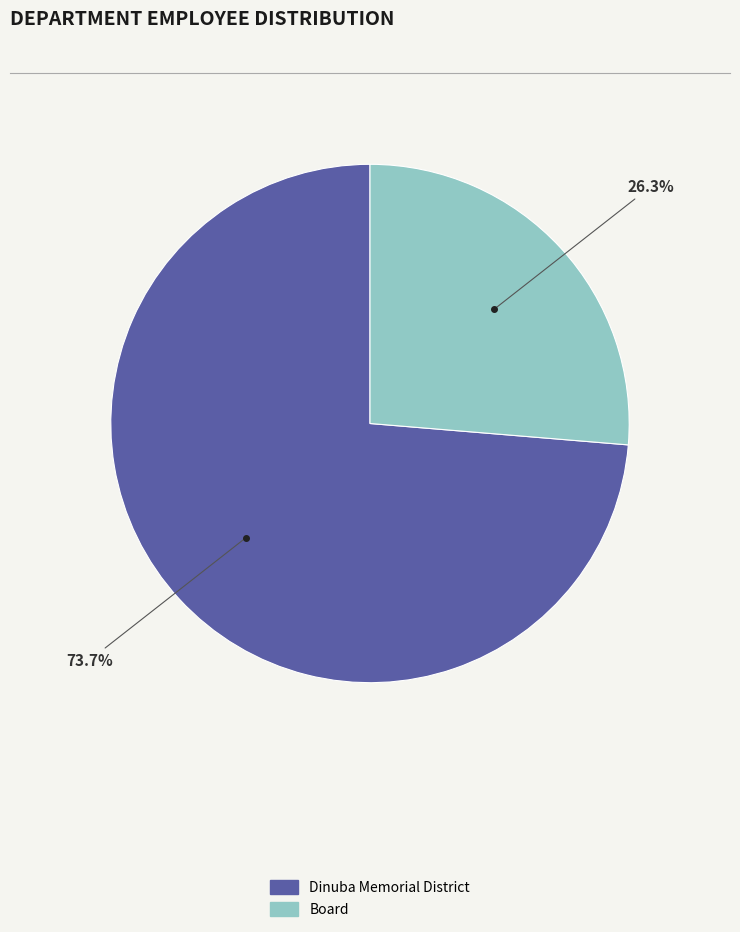

What percentage do Dinuba Memorial District and Board together represent?

100.0%